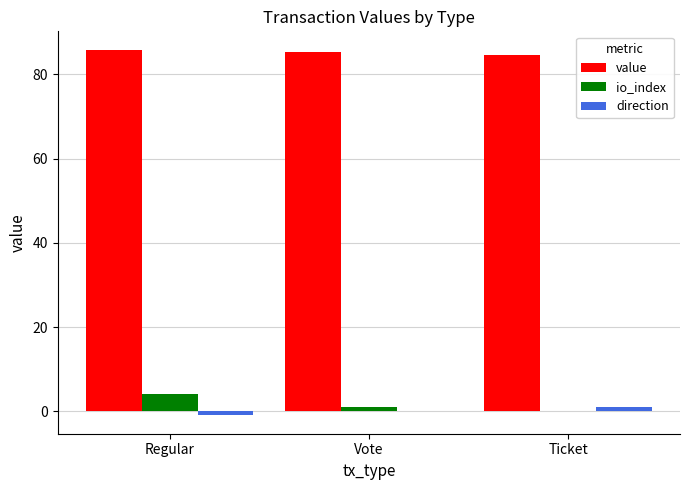

Is it true that value equals 144.4 at Ticket?

False